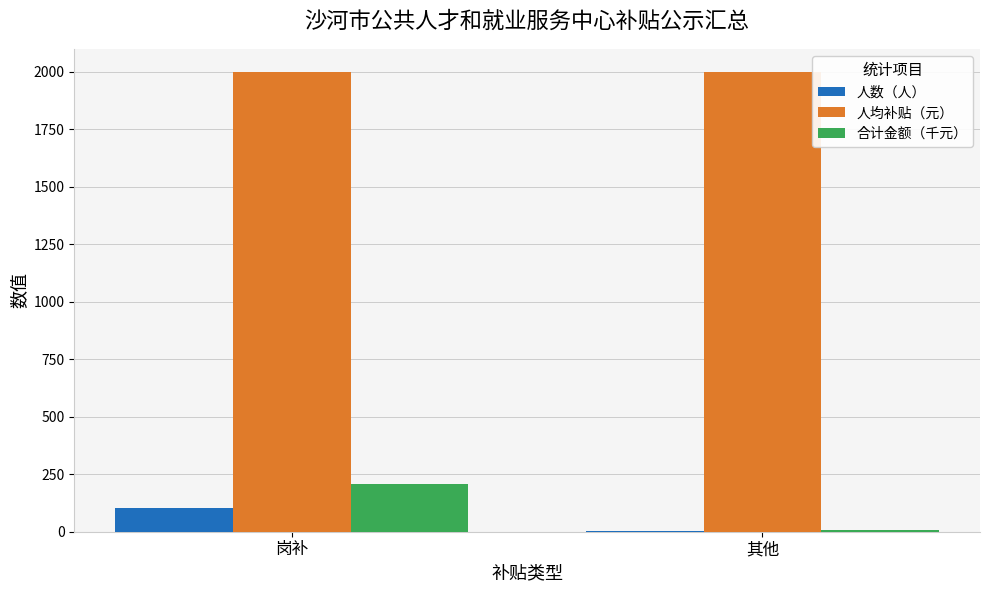

How many 合计金额（千元） values are between 8 and 206?

2